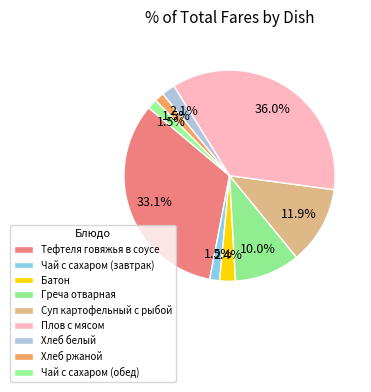

What is the largest slice in the pie chart?

Плов с мясом